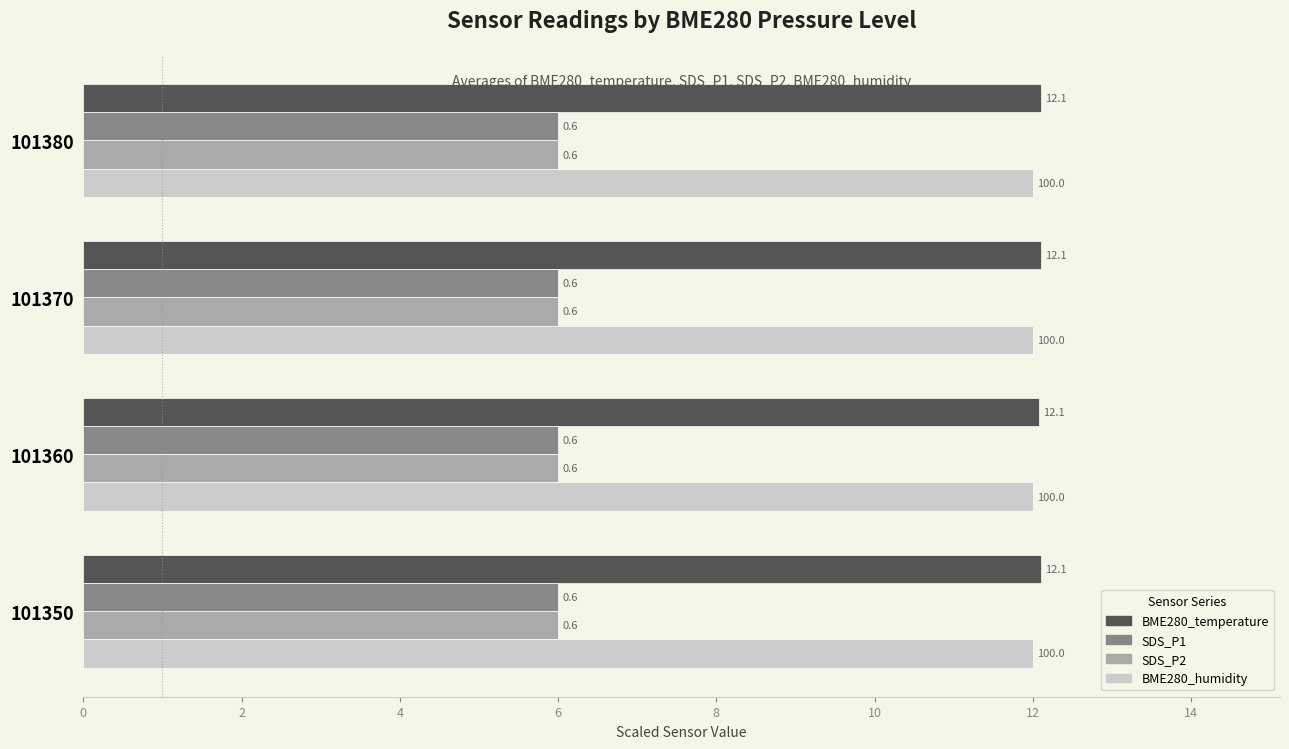

Which series has the largest range (max minus min)?

BME280_temperature